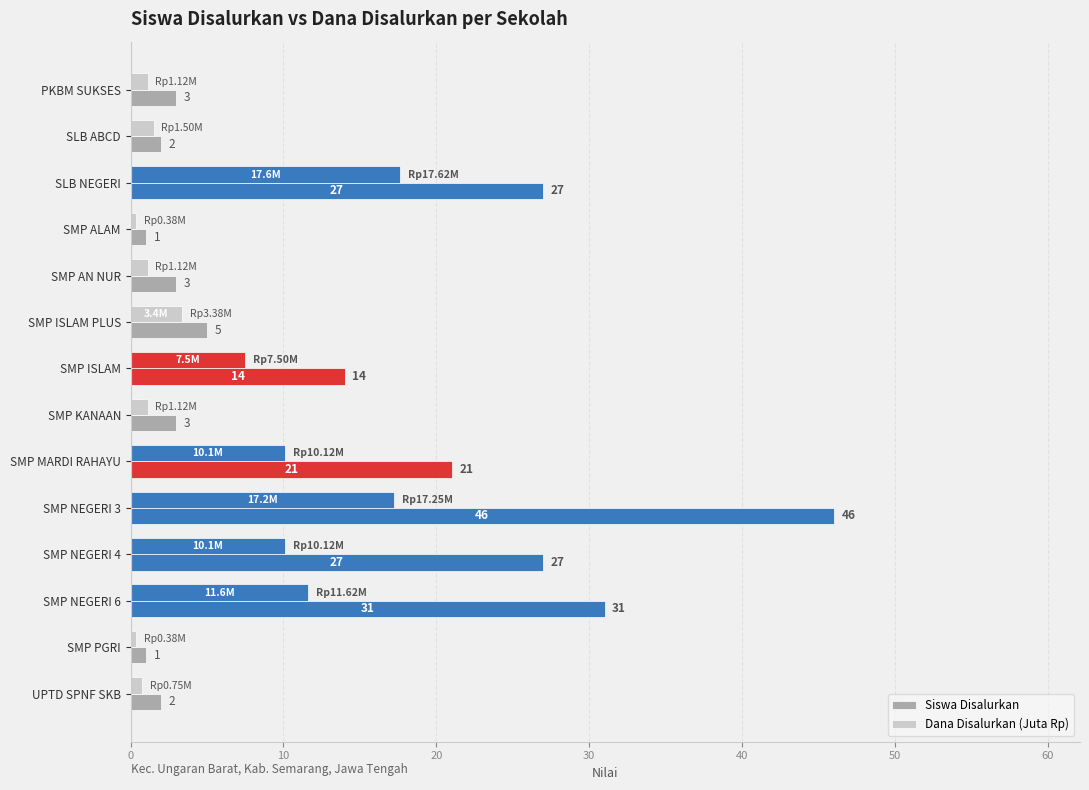

What is the greatest value displayed?

46.0